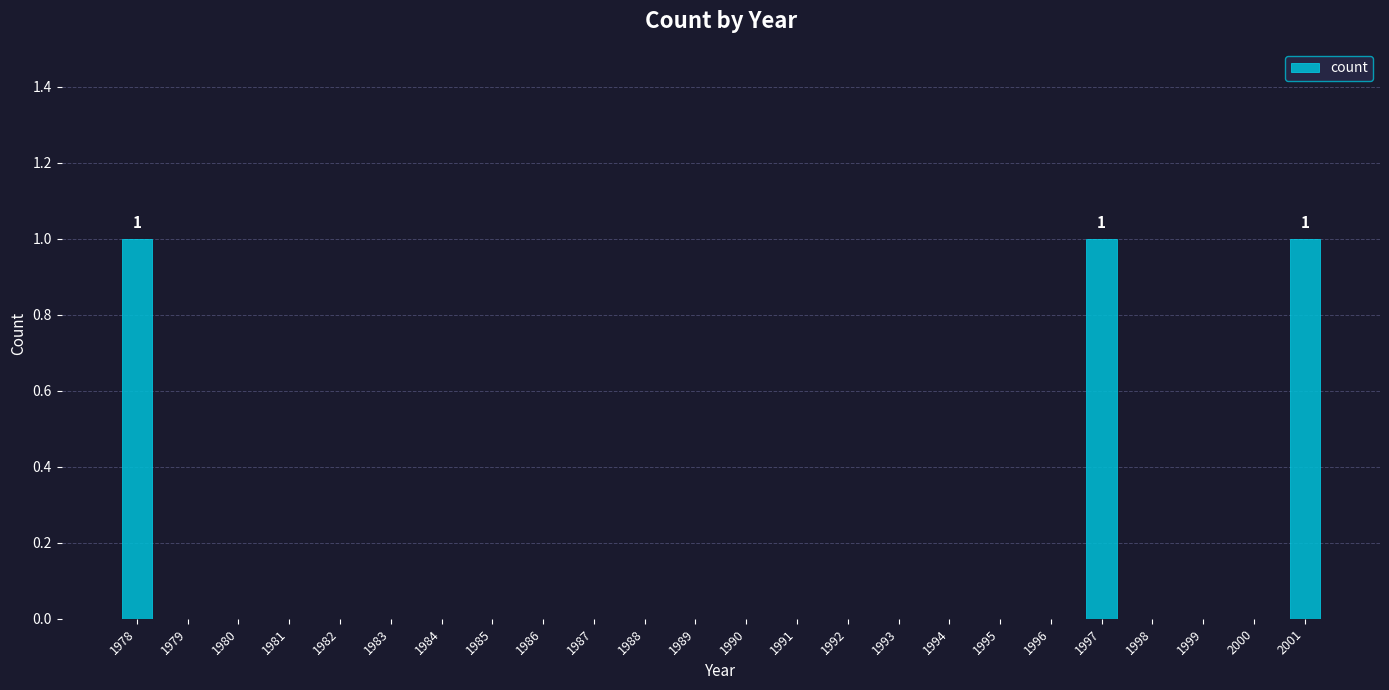

Is it true that the value at 1978 is 0?

False